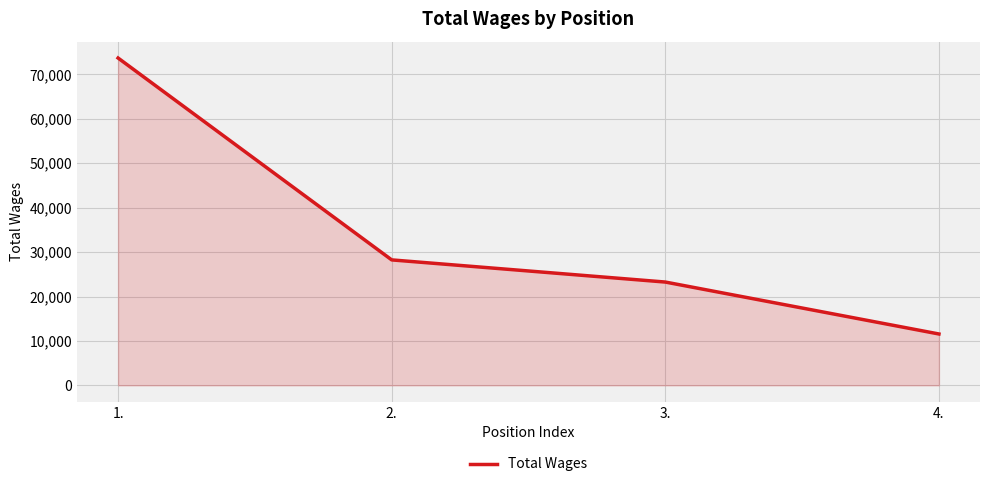

Is it true that the value at 1. is 73683?

True